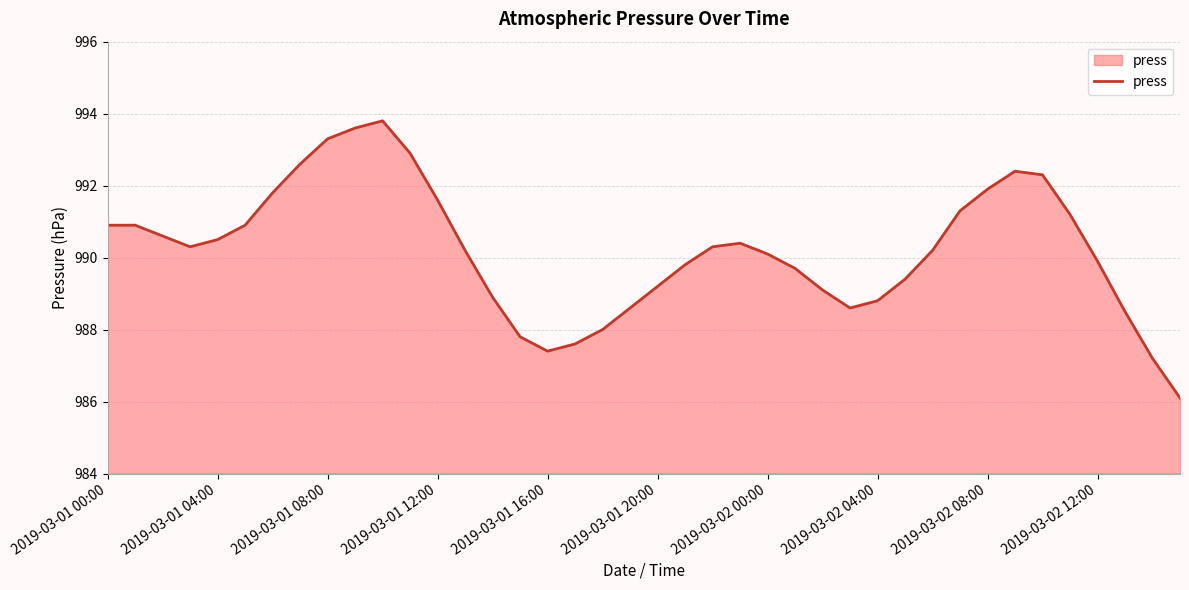

What is the maximum value shown in the chart?

993.8